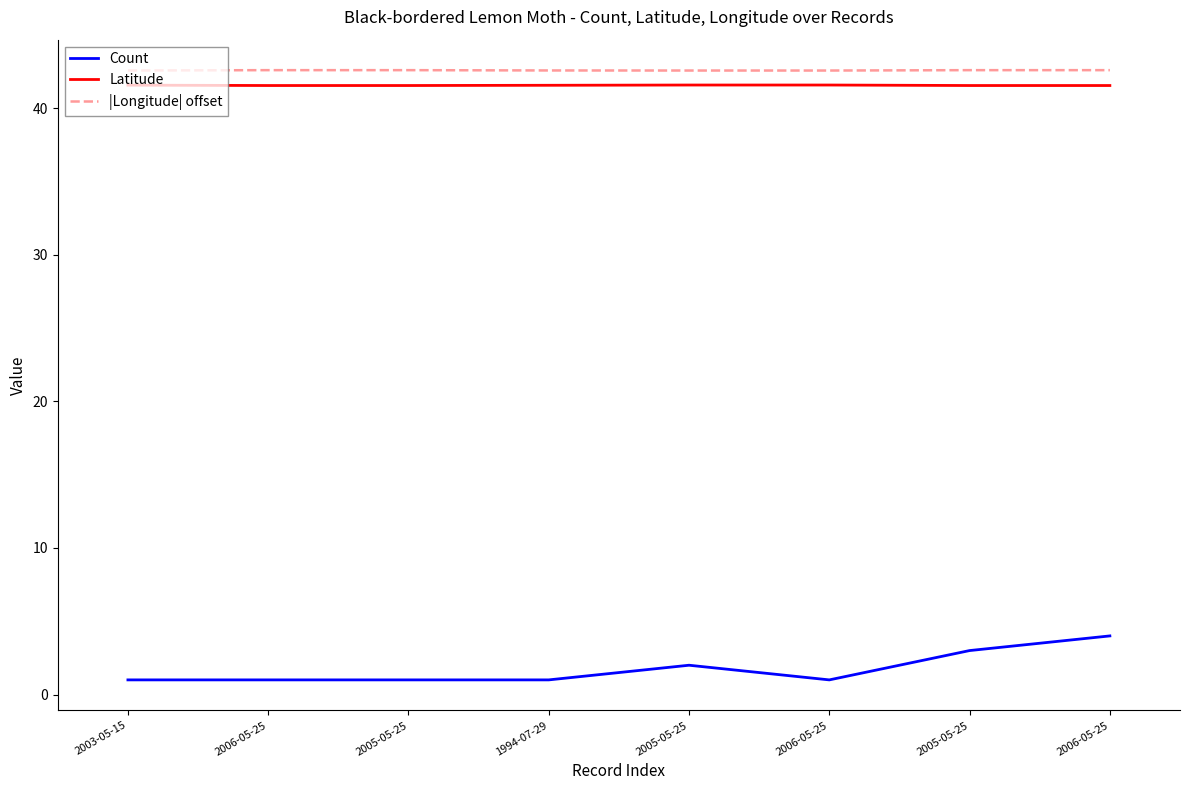

Where is the first local maximum for Count?

2005-05-25